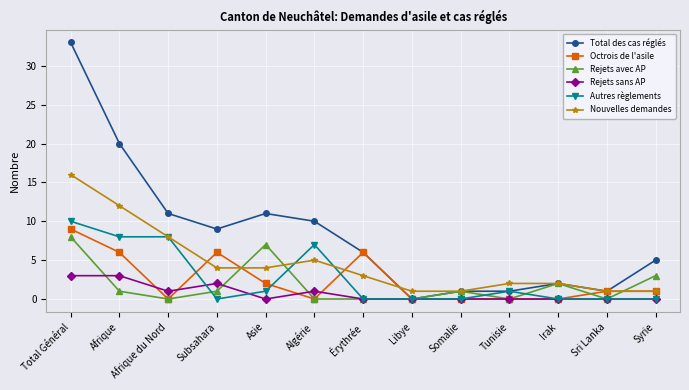

Where do Rejets avec AP and Rejets sans AP first cross each other?

Total Général and Afrique